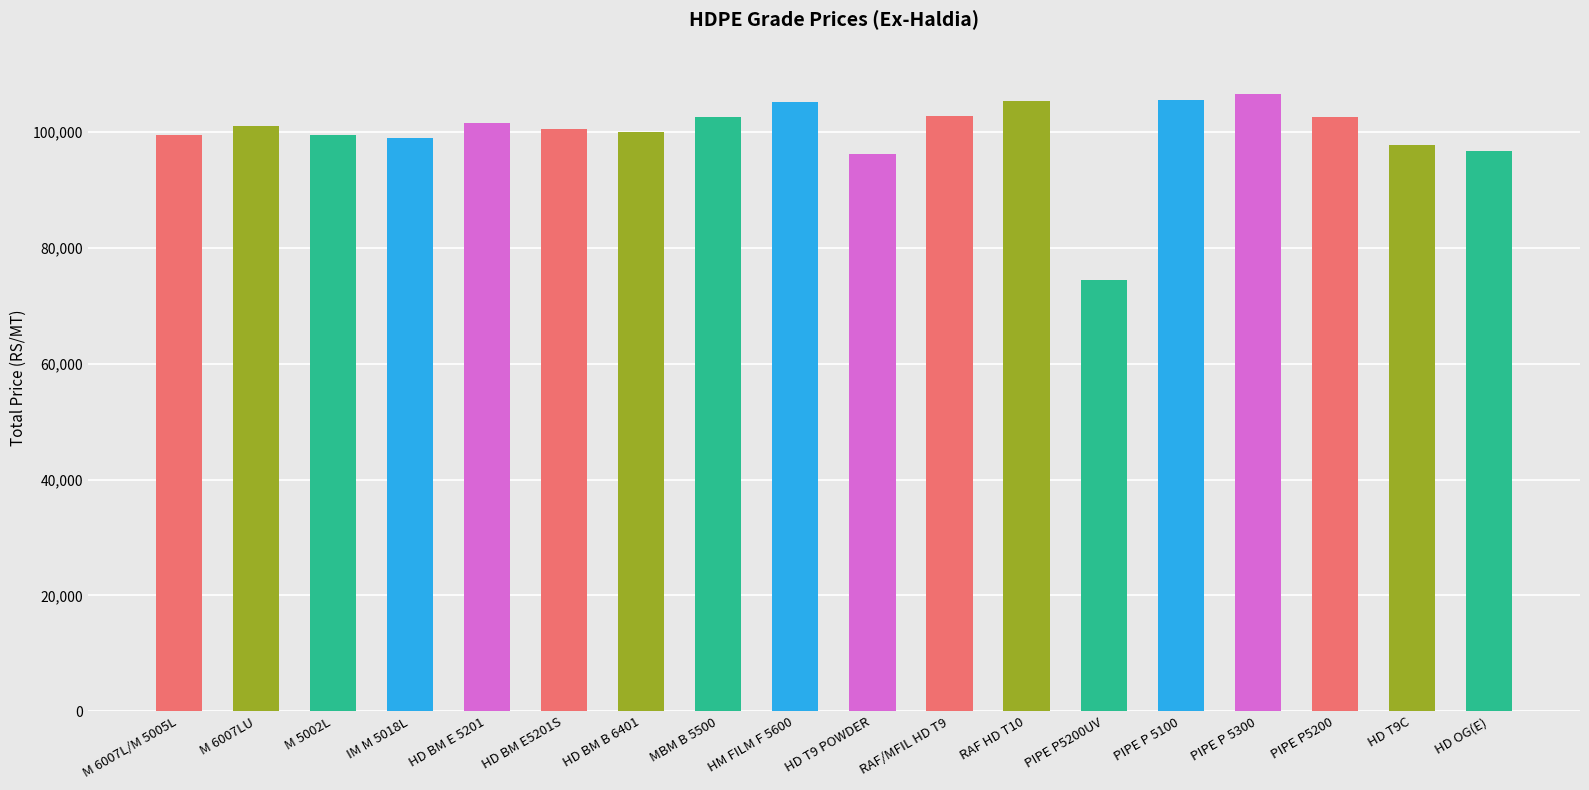

What is the label of the 2nd bar from the right?

HD T9C